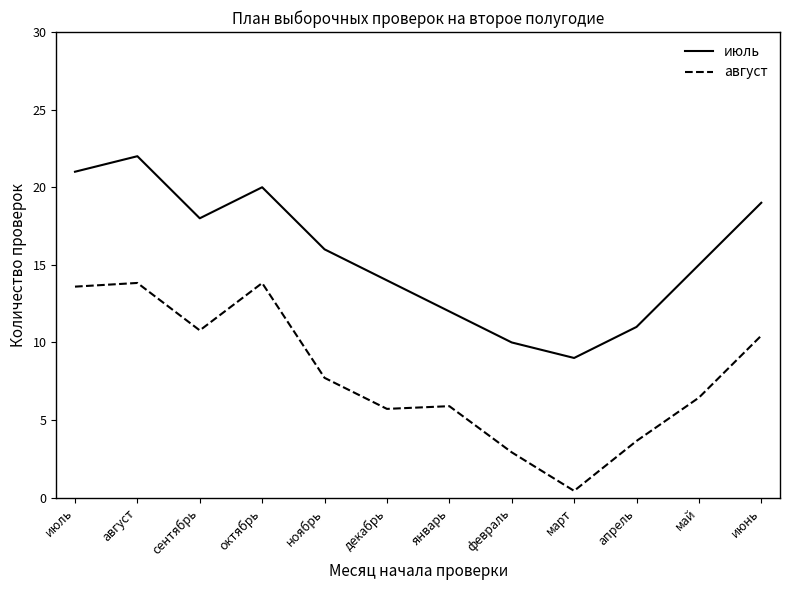

Reading right to left, extract all data points from this chart.

июль: июнь=19.0	май=15.0	апрель=11.0	март=9.0	февраль=10.0	январь=12.0	декабрь=14.0	ноябрь=16.0	октябрь=20.0	сентябрь=18.0	август=22.0	июль=21.0
август: июнь=10.4	май=6.4	апрель=3.7	март=0.4	февраль=2.9	январь=5.9	декабрь=5.7	ноябрь=7.7	октябрь=13.8	сентябрь=10.8	август=13.8	июль=13.6